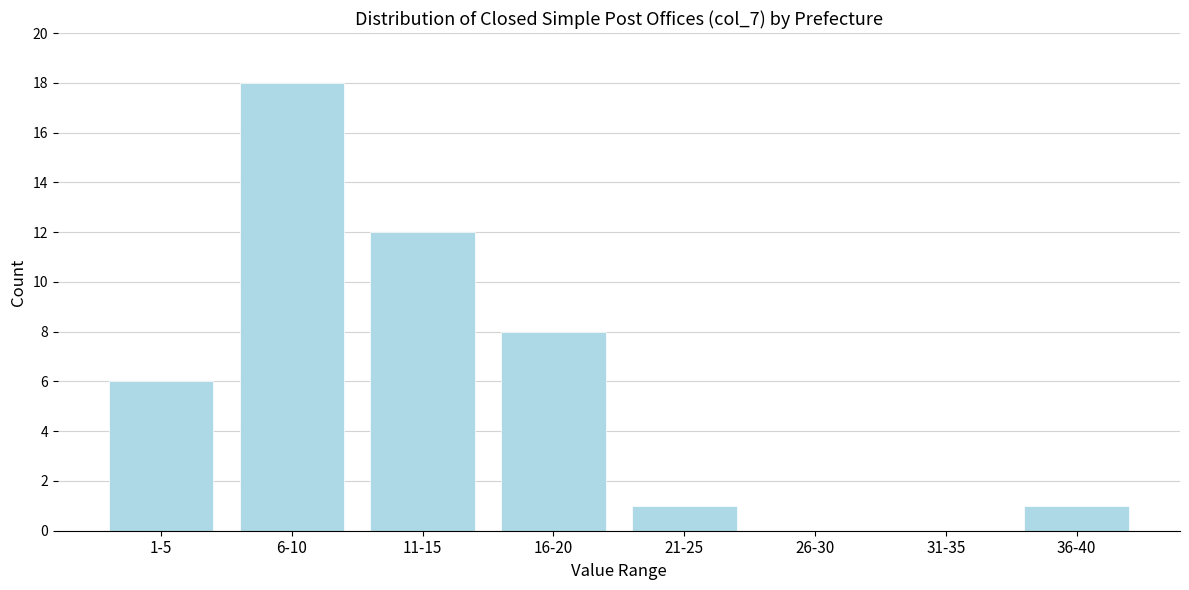

Reading left to right, extract all data points from this chart.

1-5=6	6-10=18	11-15=12	16-20=8	21-25=1	26-30=0	31-35=0	36-40=1